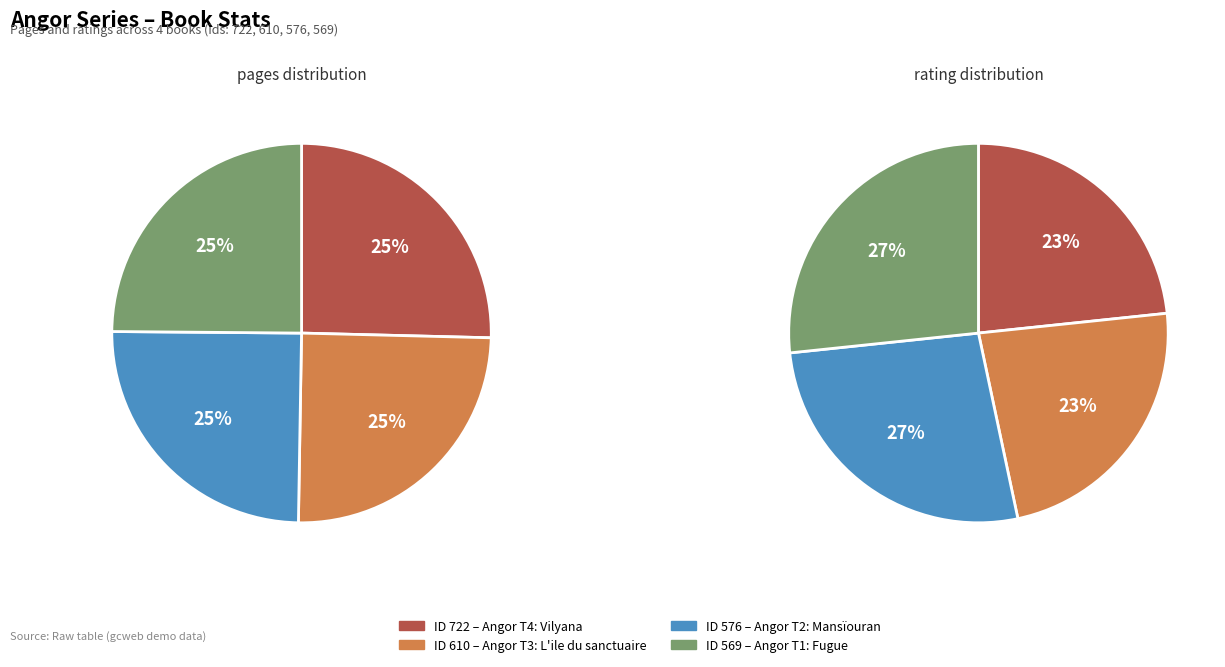

Which slice is the largest?

722